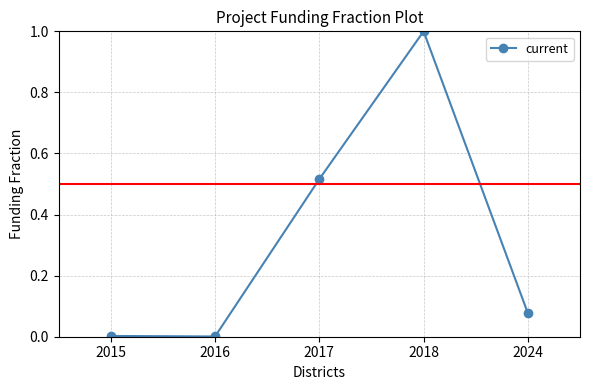

What is the greatest value displayed?

1.0